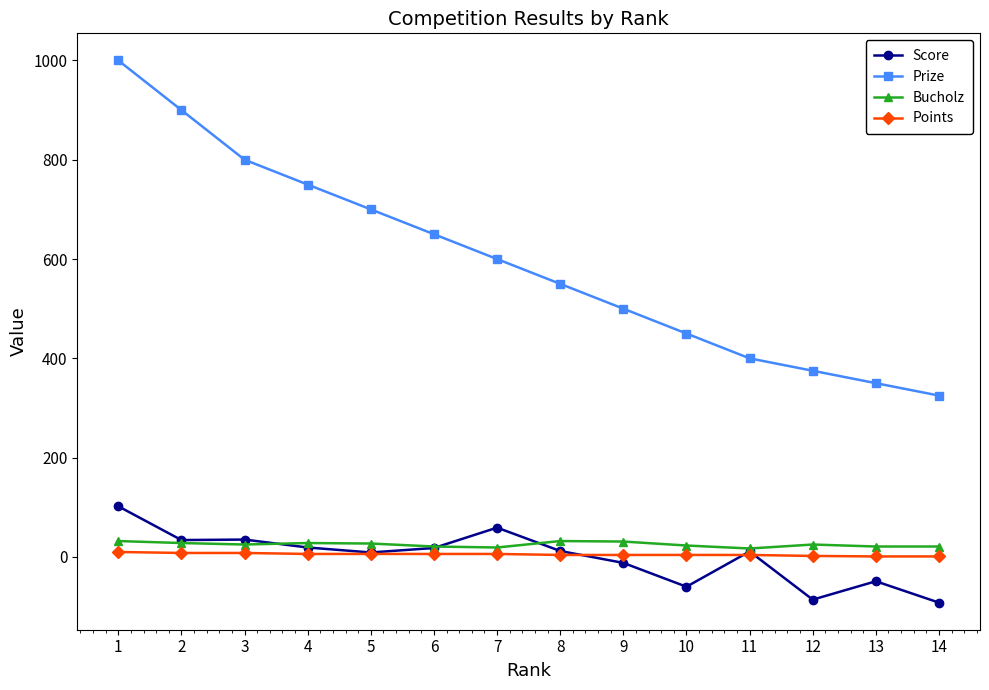

Is the value of Points at 1 greater than the value of Prize at 12?

No